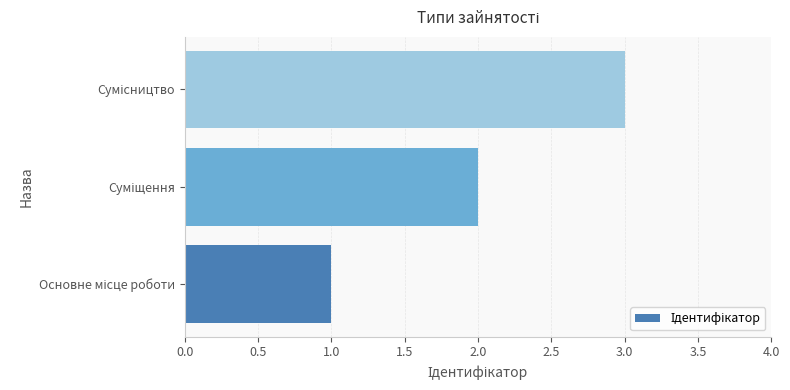

Count the number of data series in this chart.

1